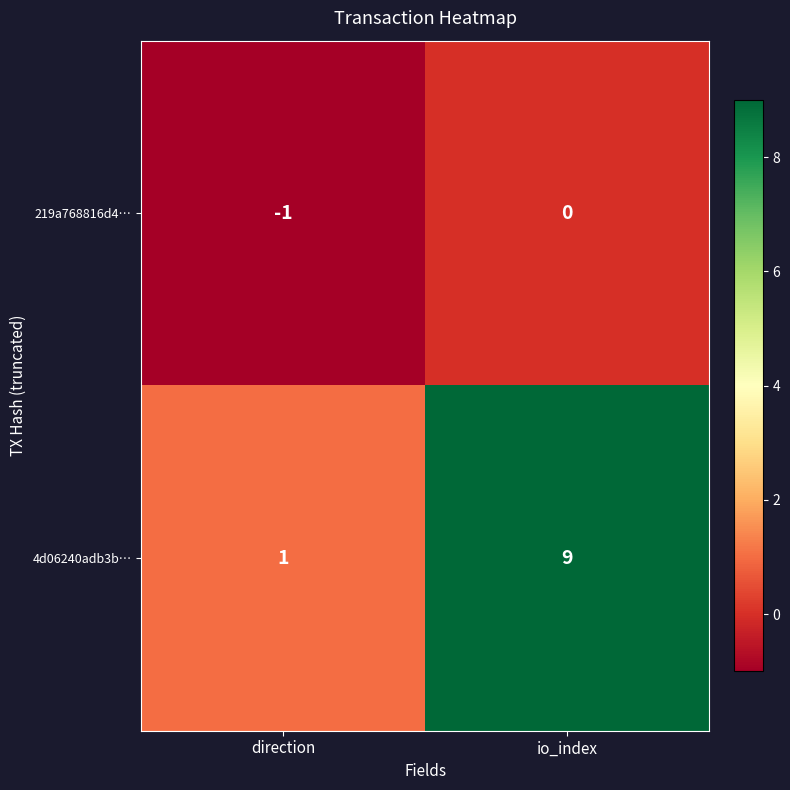

Which category has the highest value in the 4d06240adb3b… series?

io_index